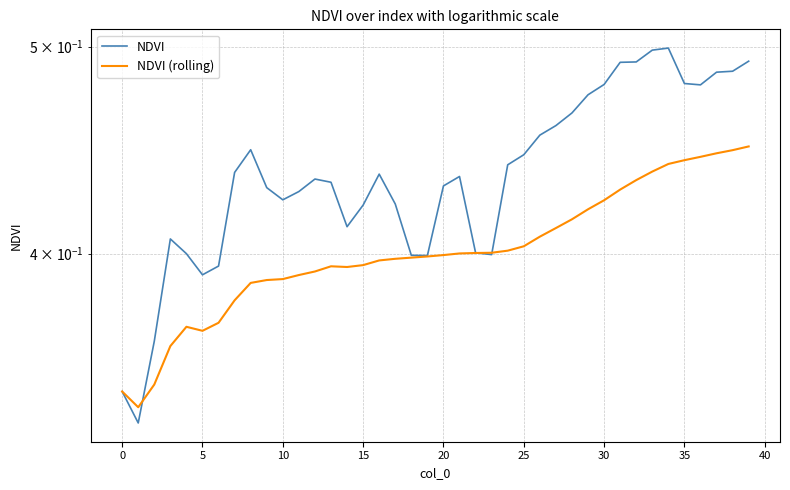

Does the chart display data point markers on the line(s)?

No